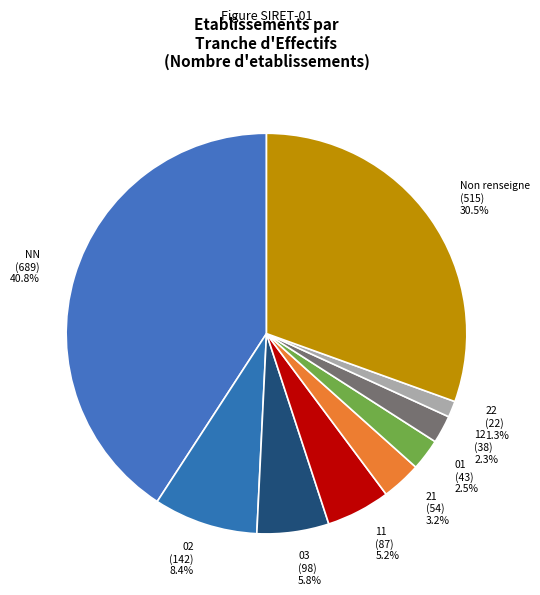

How many slices are in this pie chart?

9